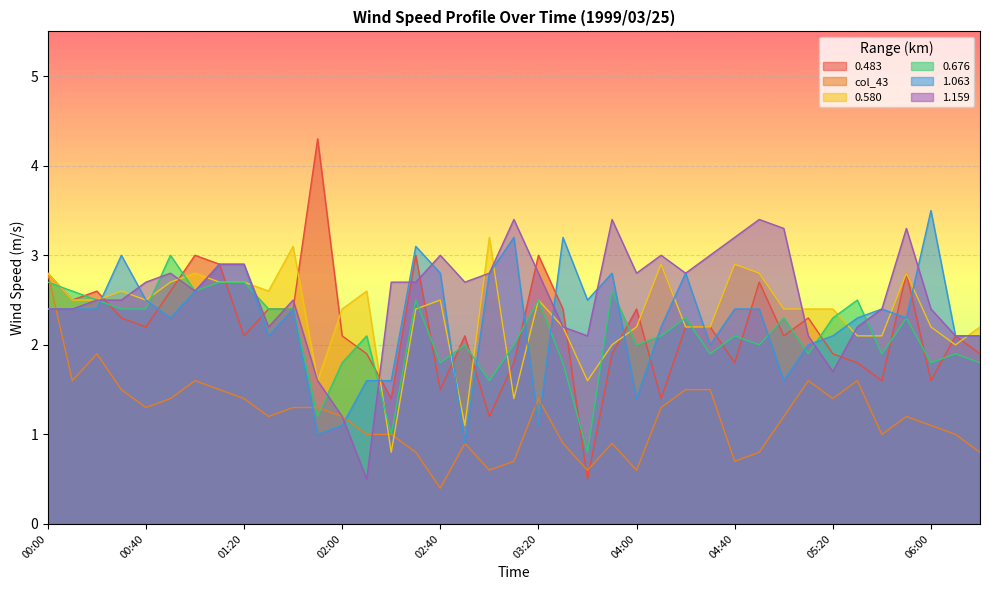

Reading left to right, what are all the values shown in this chart?

0.483: 2.8	2.5	2.6	2.3	2.2	2.6	3.0	2.9	2.1	2.4	2.4	4.3	2.1	1.9	1.4	3.0	1.5	2.1	1.2	1.8	3.0	2.4	0.5	1.9	2.4	1.4	2.2	2.2	1.8	2.7	2.1	2.3	1.9	1.8	1.6	2.8	1.6	2.1	1.9
col_43: 2.8	1.6	1.9	1.5	1.3	1.4	1.6	1.5	1.4	1.2	1.3	1.3	1.2	1.0	1.0	0.8	0.4	0.9	0.6	0.7	1.4	0.9	0.6	0.9	0.6	1.3	1.5	1.5	0.7	0.8	1.2	1.6	1.4	1.6	1.0	1.2	1.1	1.0	0.8
0.580: 2.8	2.5	2.5	2.6	2.5	2.7	2.8	2.7	2.7	2.6	3.1	1.6	2.4	2.6	0.8	2.4	2.5	1.1	3.2	1.4	2.5	2.2	1.6	2.0	2.2	2.9	2.2	2.2	2.9	2.8	2.4	2.4	2.4	2.1	2.1	2.8	2.2	2.0	2.2
0.676: 2.7	2.6	2.5	2.4	2.4	3.0	2.6	2.7	2.7	2.4	2.4	1.2	1.8	2.1	1.0	2.5	1.8	2.0	1.6	2.0	2.5	1.8	0.8	2.6	2.0	2.1	2.3	1.9	2.1	2.0	2.3	1.9	2.3	2.5	1.9	2.3	1.8	1.9	1.8
1.063: 2.4	2.4	2.4	3.0	2.5	2.3	2.6	2.9	2.9	2.1	2.4	1.0	1.1	1.6	1.6	3.1	2.8	0.9	2.8	3.2	1.1	3.2	2.5	2.8	1.4	2.2	2.8	2.0	2.4	2.4	1.6	2.0	2.1	2.3	2.4	2.3	3.5	2.1	2.1
1.159: 2.4	2.4	2.5	2.5	2.7	2.8	2.6	2.9	2.9	2.2	2.5	1.6	1.2	0.5	2.7	2.7	3.0	2.7	2.8	3.4	2.8	2.2	2.1	3.4	2.8	3.0	2.8	3.0	3.2	3.4	3.3	2.1	1.7	2.2	2.4	3.3	2.4	2.1	2.1